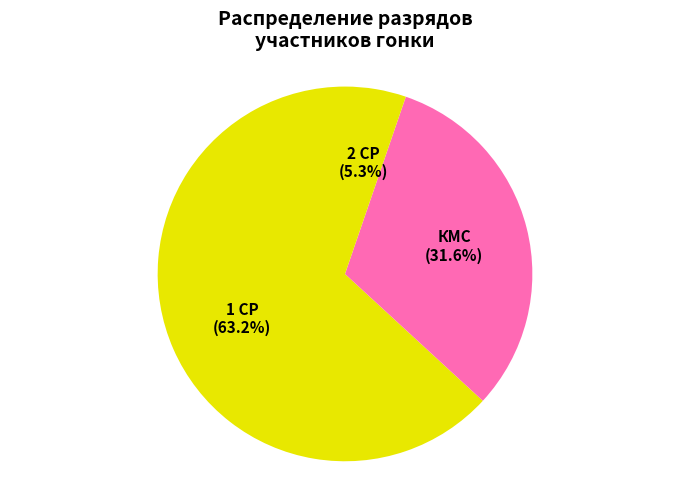

Does any single category account for the majority?

Yes